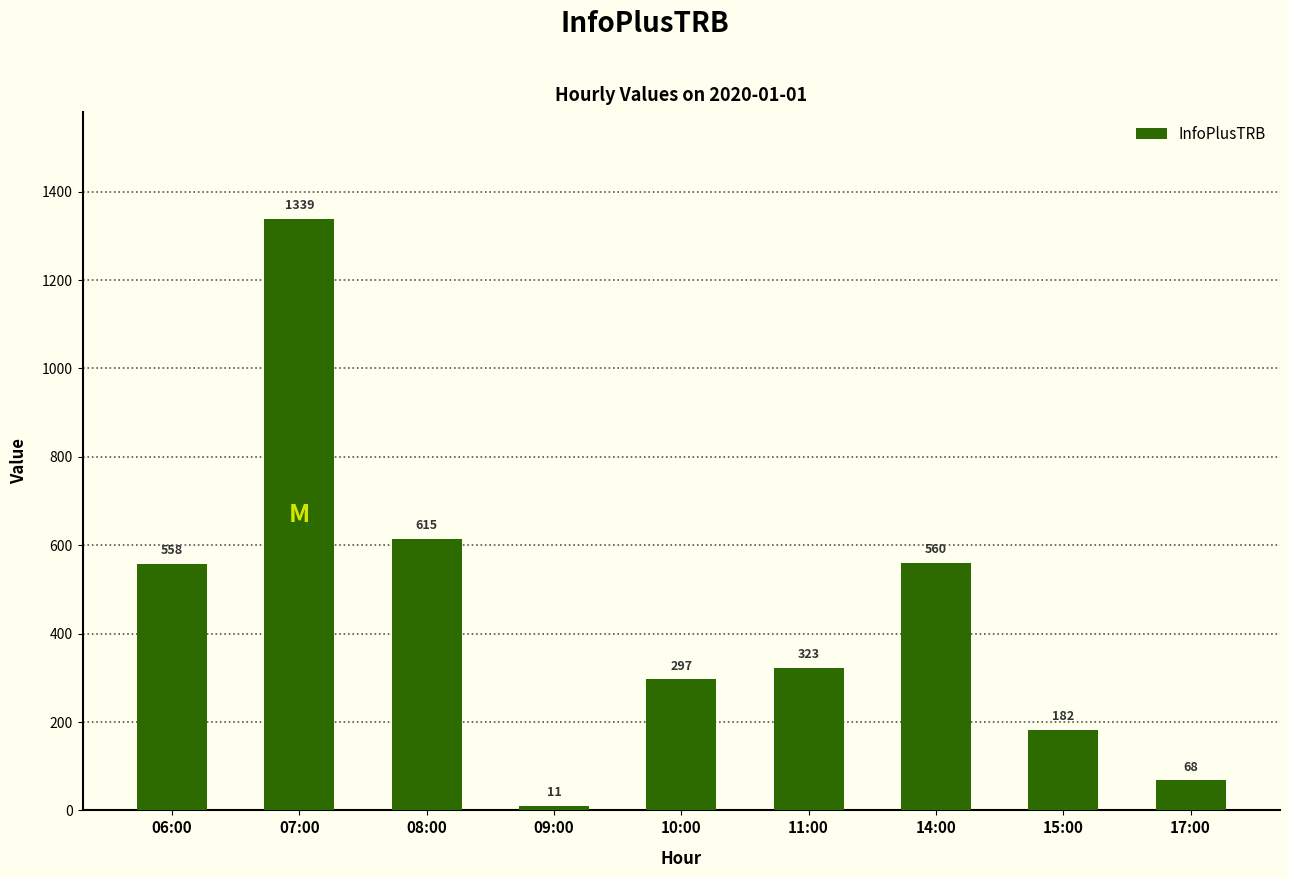

At which category does the chart reach its minimum across all series?

09:00